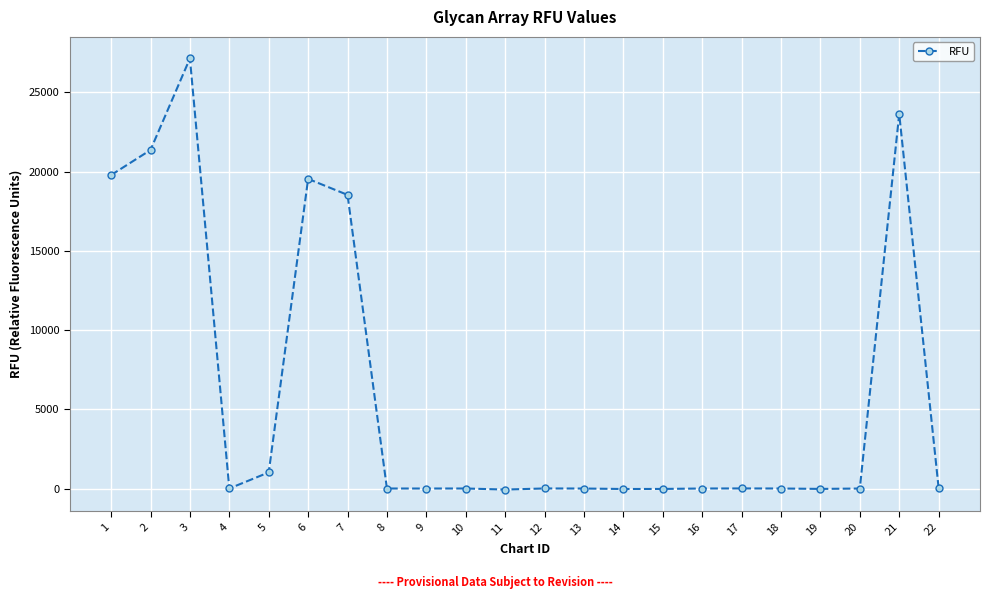

What is the sum of all values?

130879.8